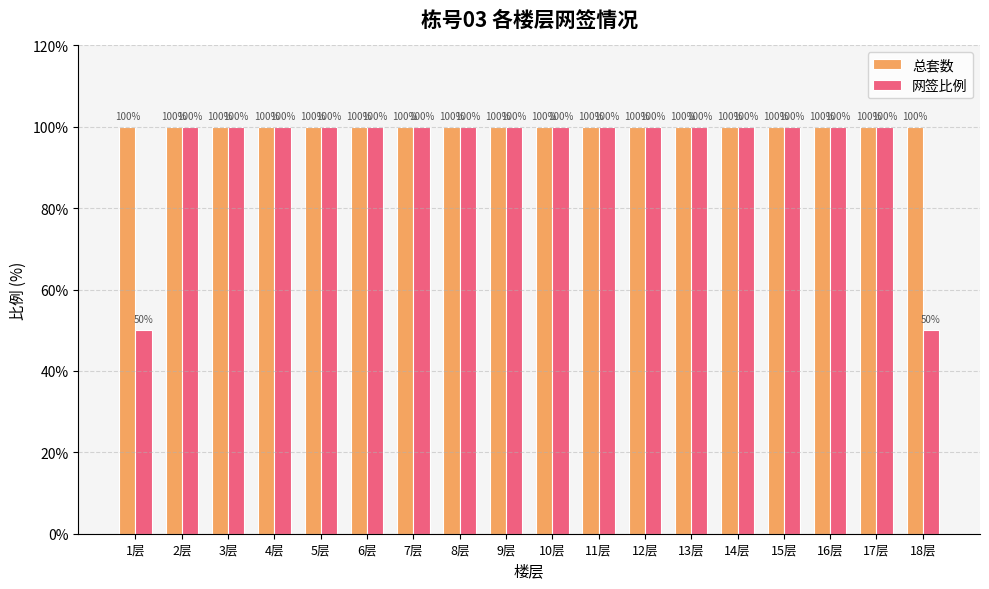

How many data points does each series have?

18